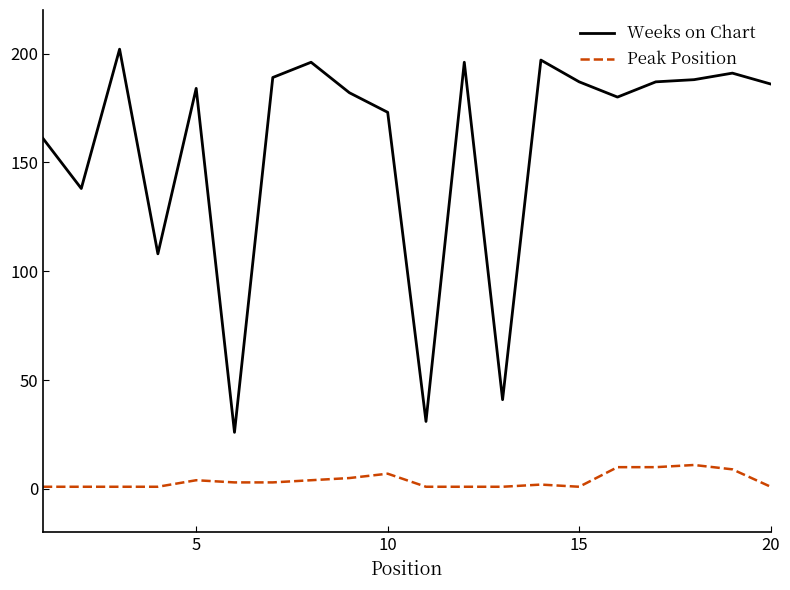

Which series has the largest total across all categories?

Weeks on Chart